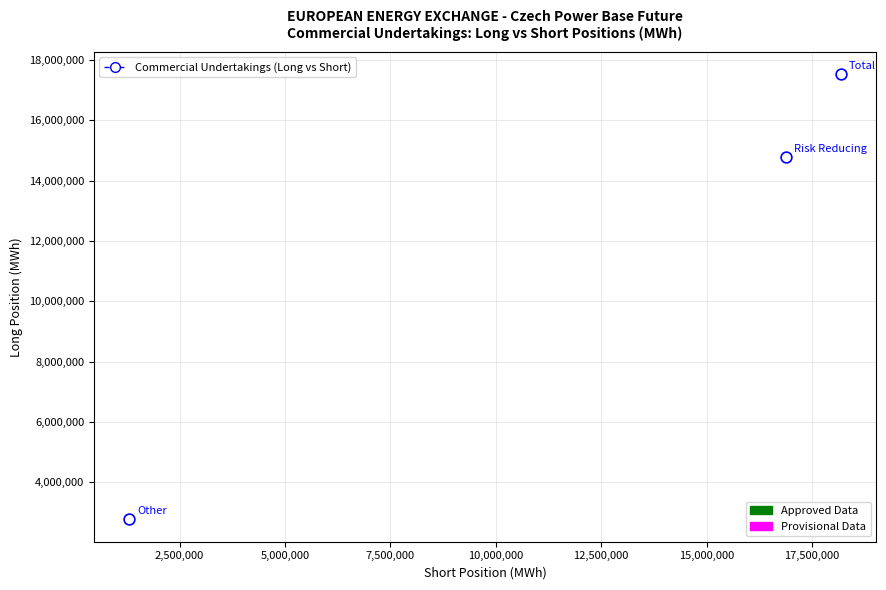

What Y value in the scatter plot is closest to 10148082?

14773906